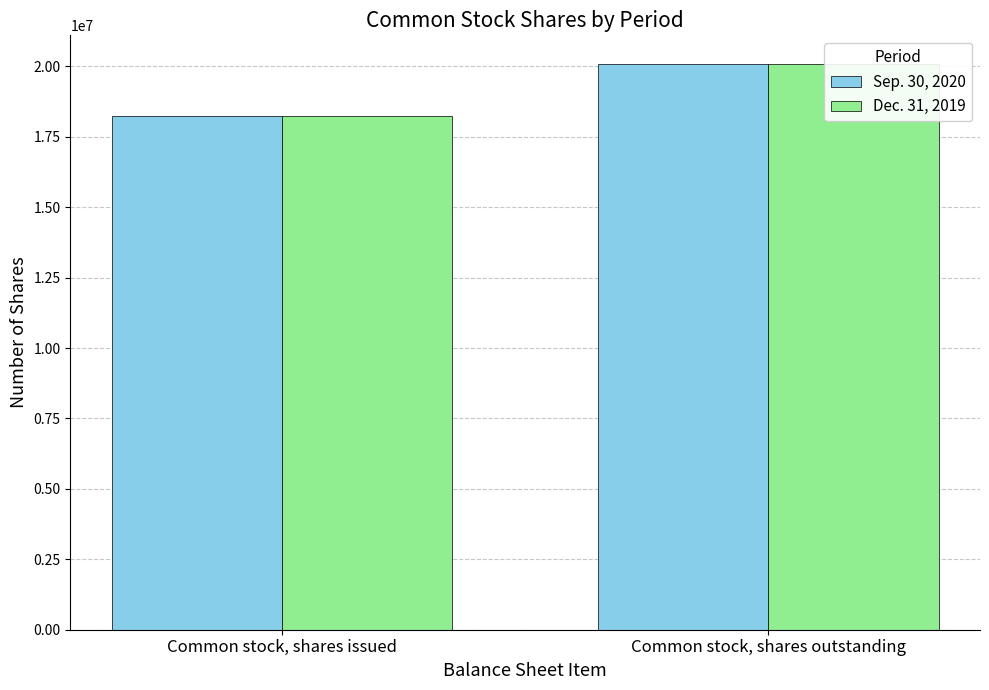

How many bars are there in each group?

2